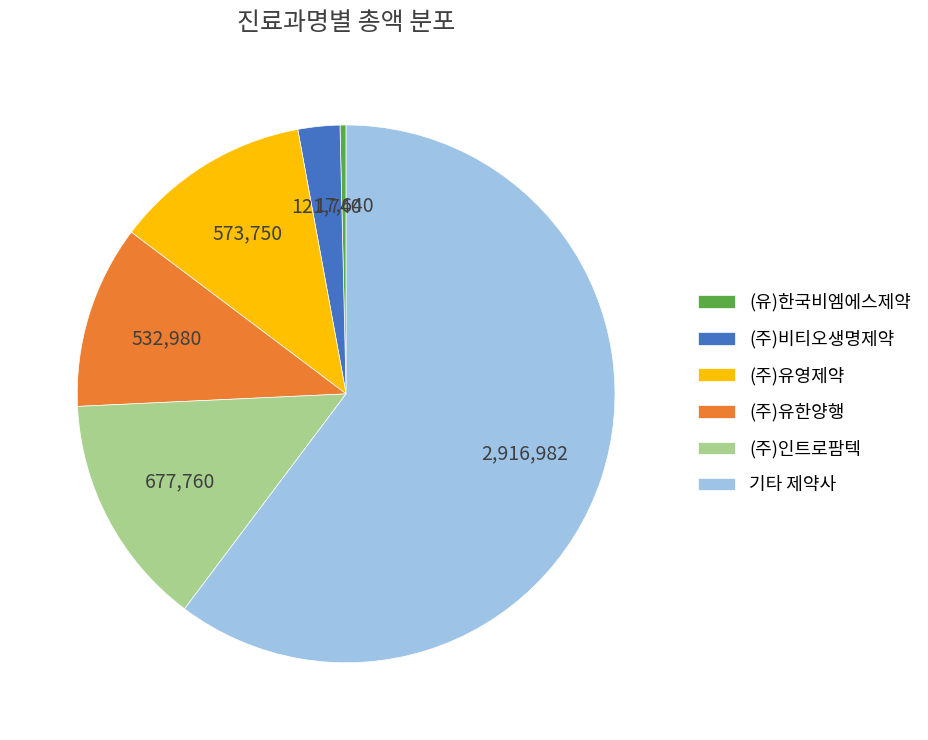

Rank the categories by value from lowest to highest.

(유)한국비엠에스제약, (주)비티오생명제약, (주)유한양행, (주)유영제약, (주)인트로팜텍, 기타 제약사